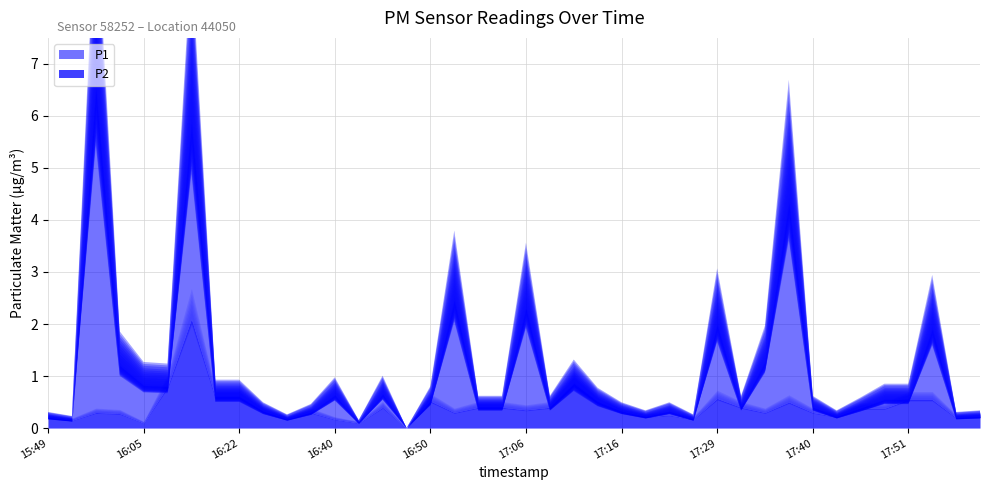

What is the highest value of the P1 series?

6.5